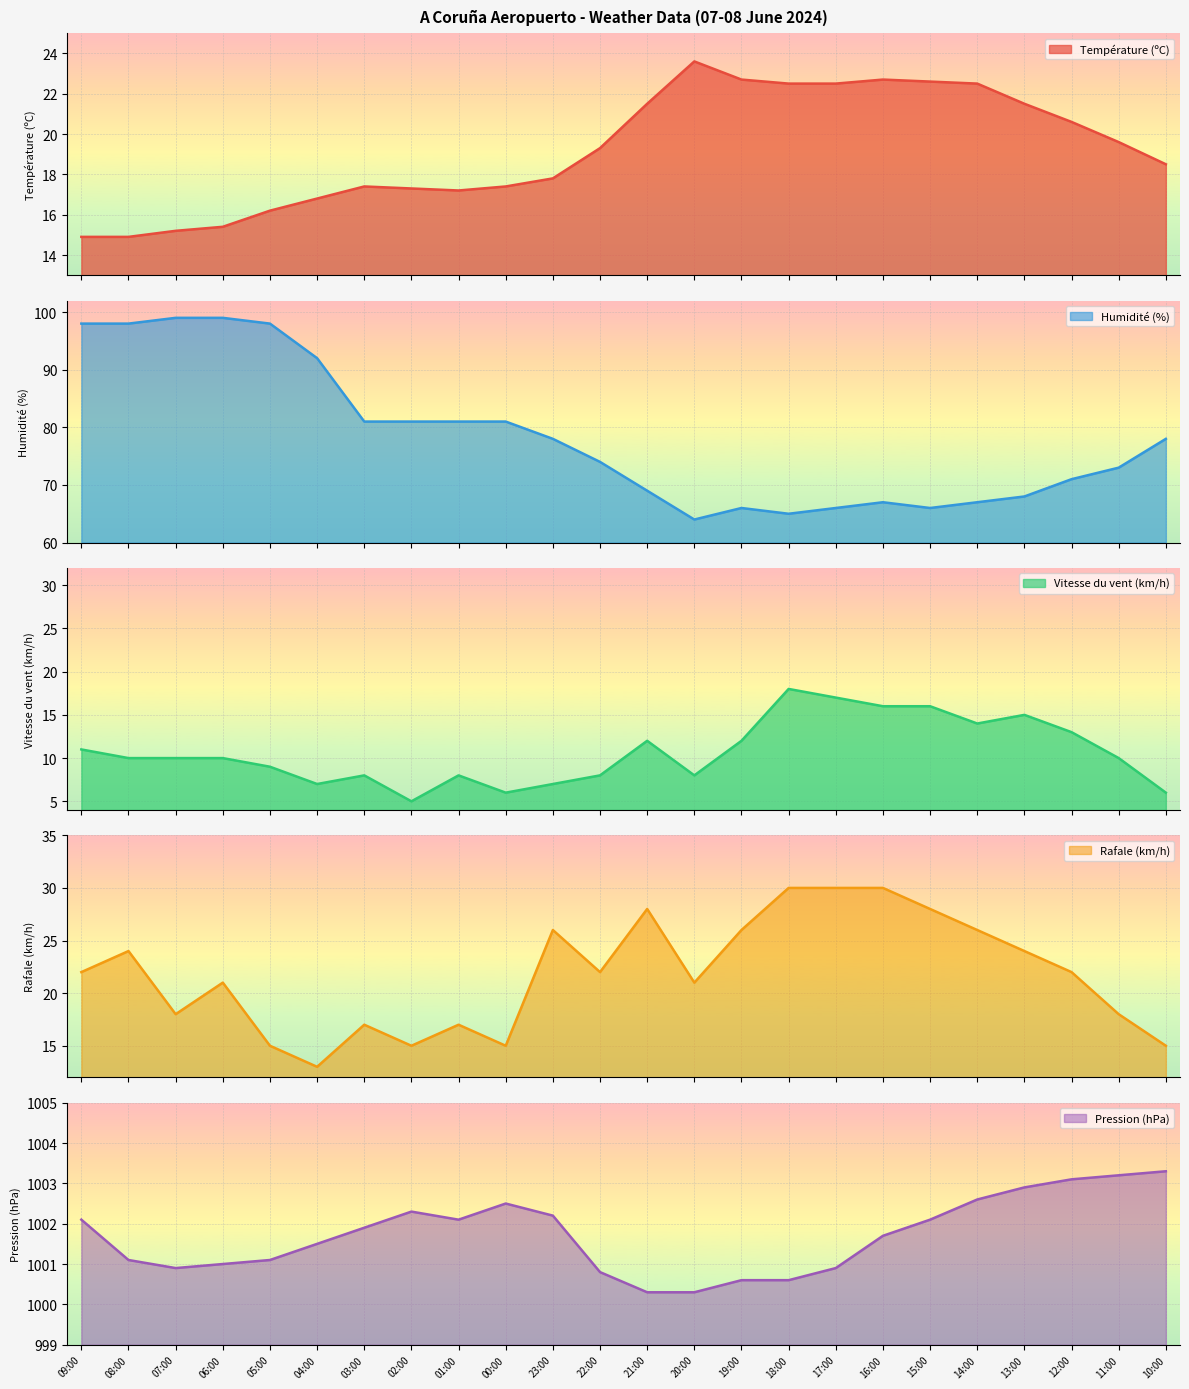

What position from the left is 13:00?

21